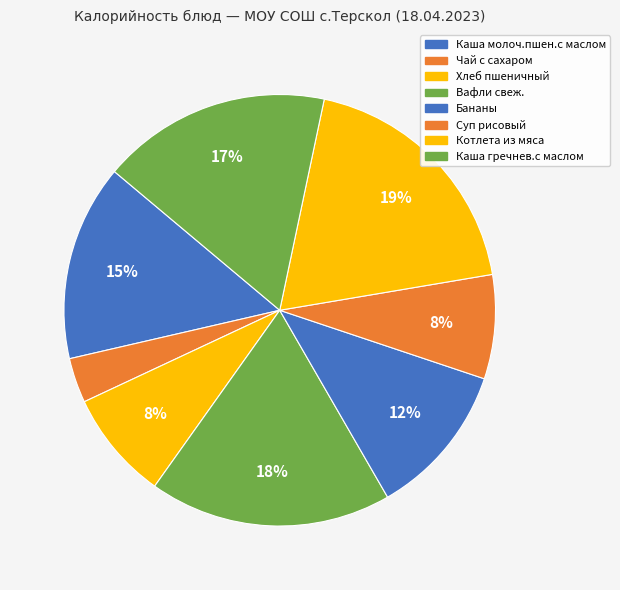

How many slices are in this pie chart?

8